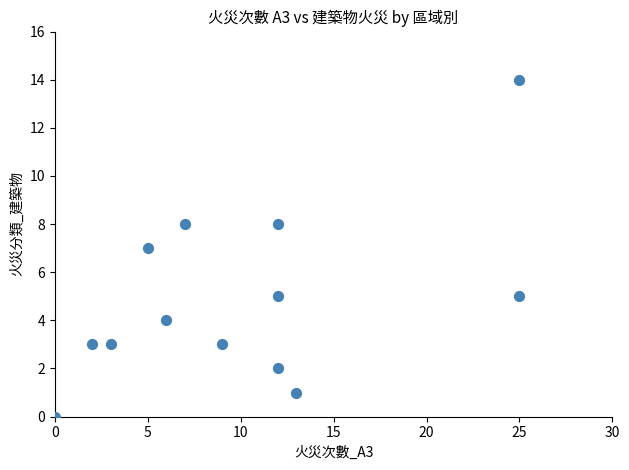

What is the range of X values (max minus min)?

25